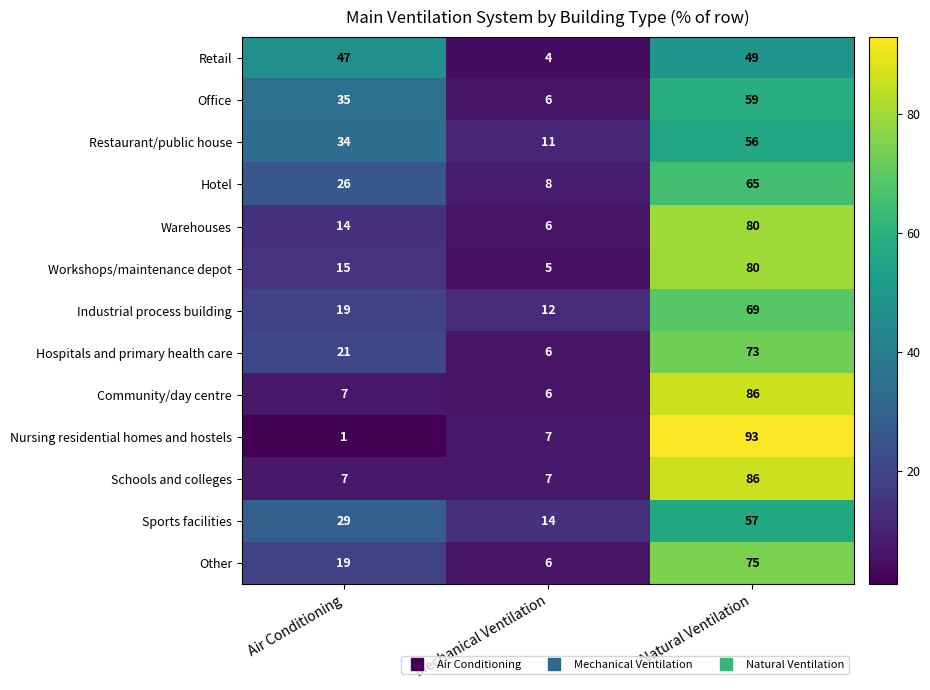

The value of Restaurant/public house at Mechanical Ventilation is 11. True or false?

True